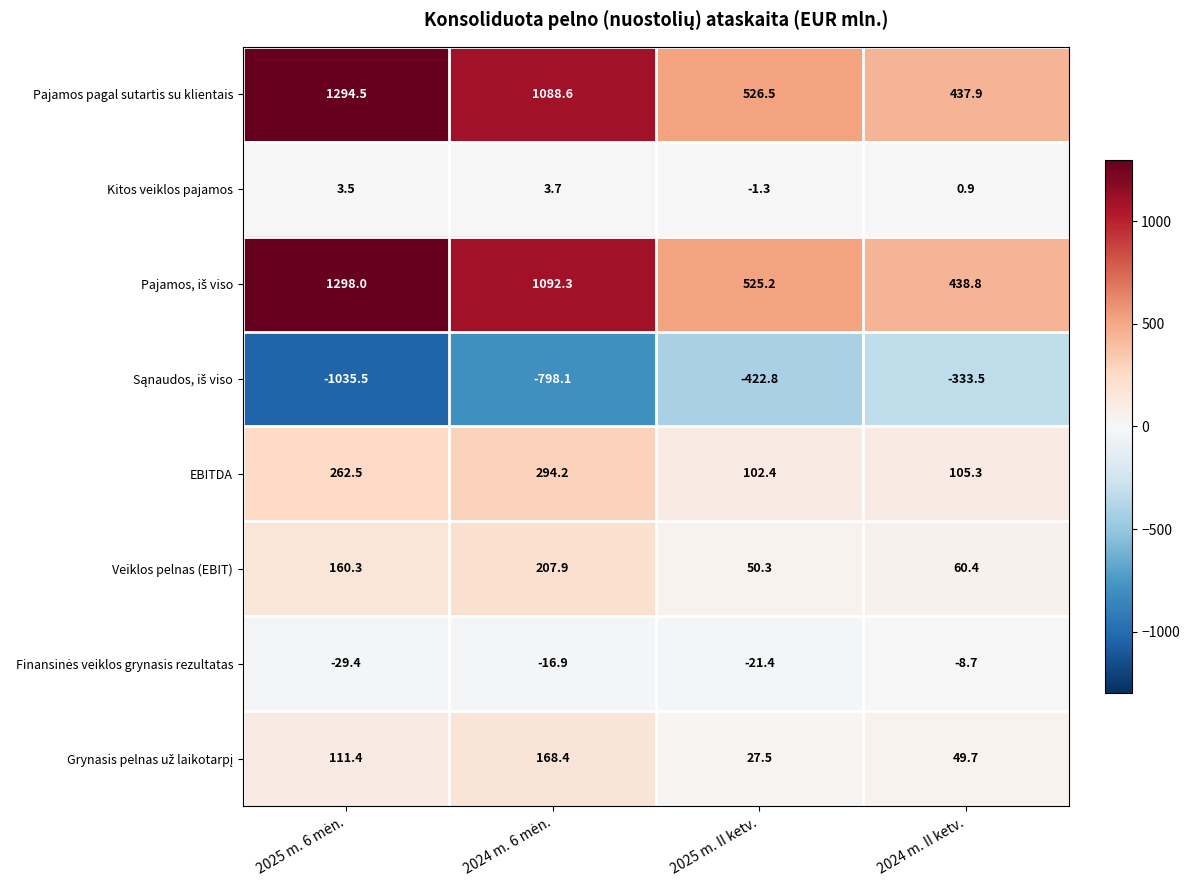

What is the total value across all series at 2024 m. II ketv.?

750.8